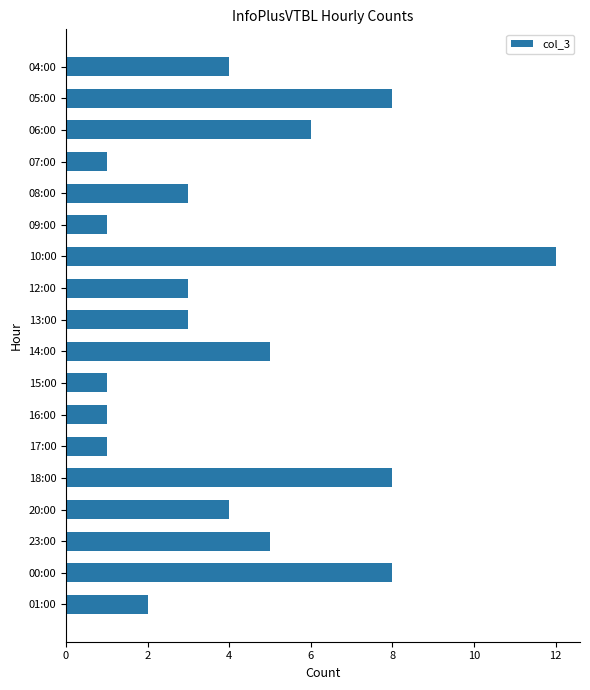

How many series are shown in this chart?

1